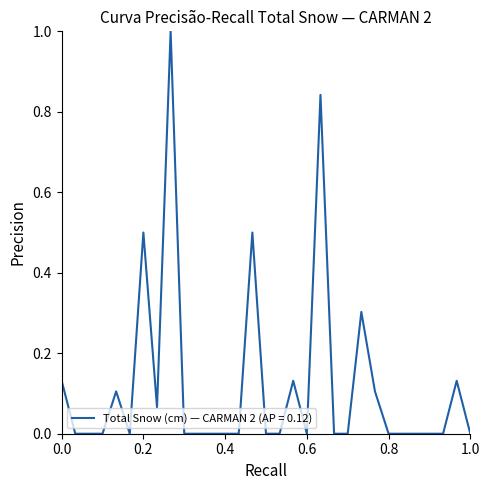

True or false: there are more than 2 points higher than both neighbors.

True